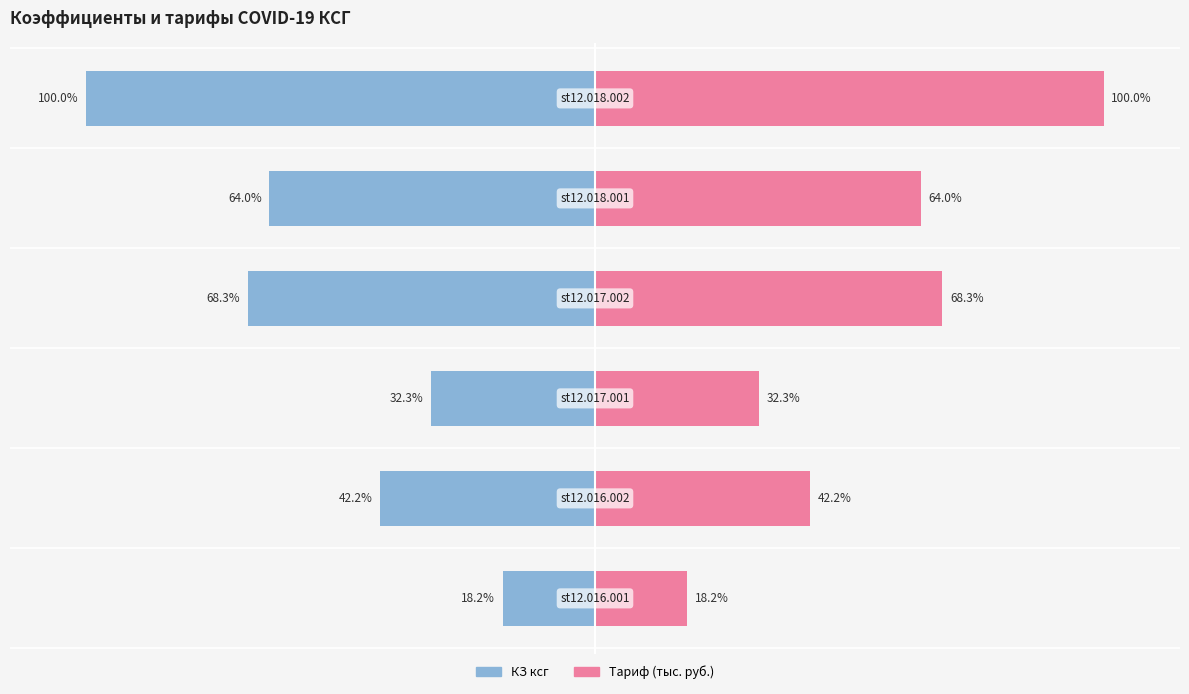

Are the bars grouped side by side (vs. stacked)?

Yes